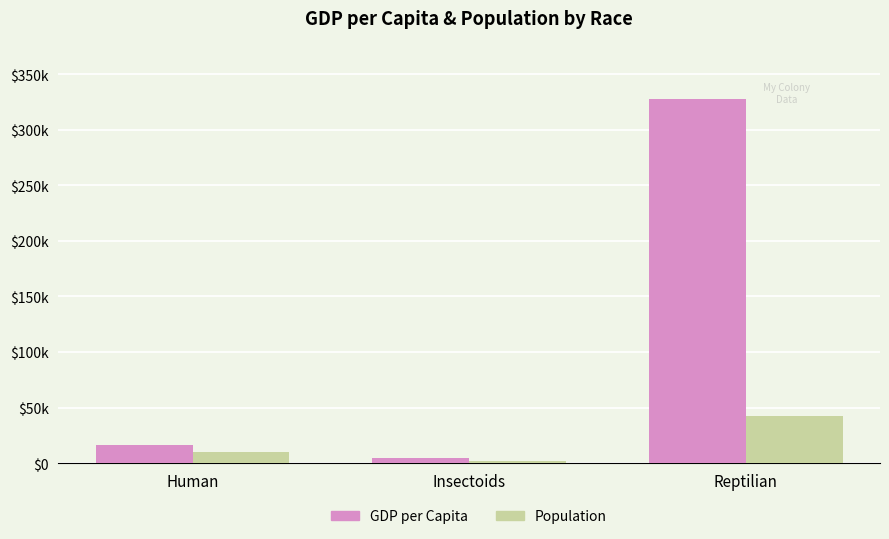

What is the lowest value of the GDP per Capita series?

4821